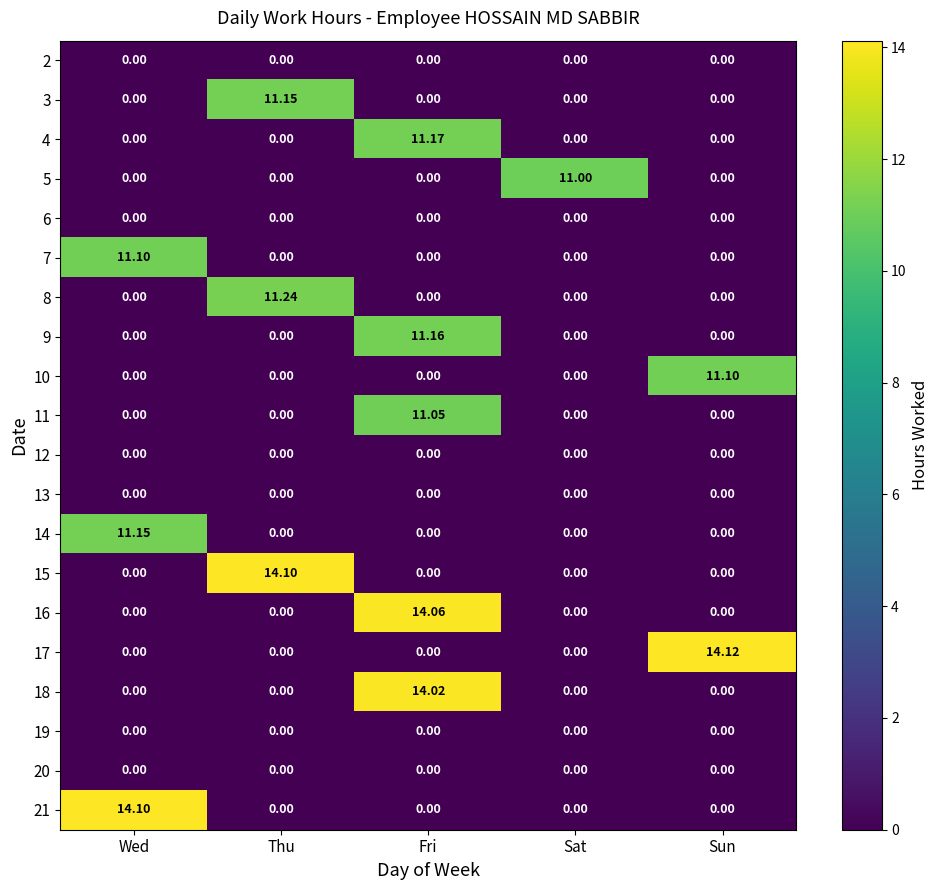

Which category has the highest value across all series?

Sun